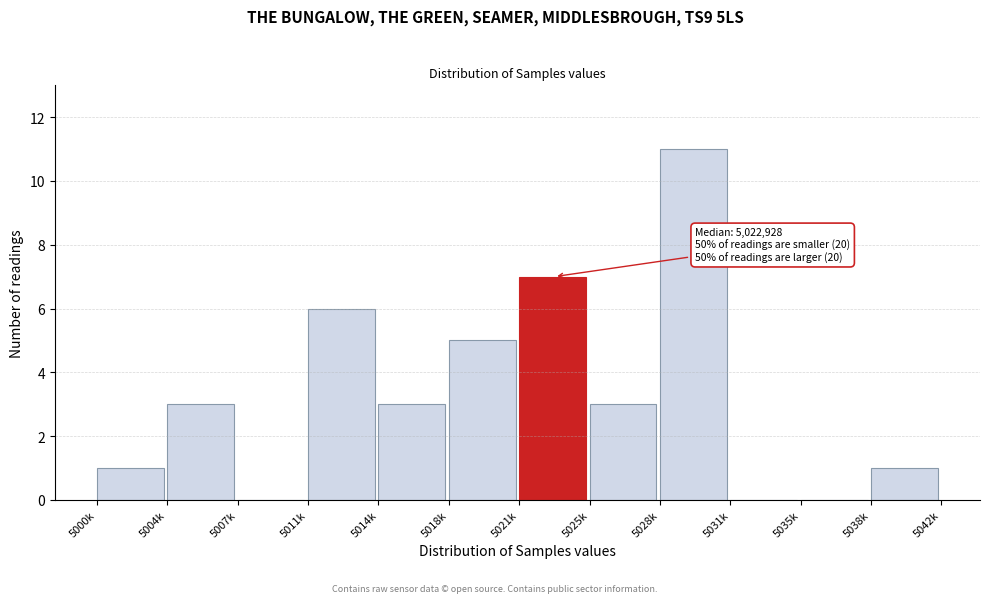

Reading left to right, list all the values displayed in this chart.

5000k=1	5004k=3	5007k=0	5011k=6	5014k=3	5018k=5	5021k=7	5025k=3	5028k=11	5031k=0	5035k=0	5038k=1